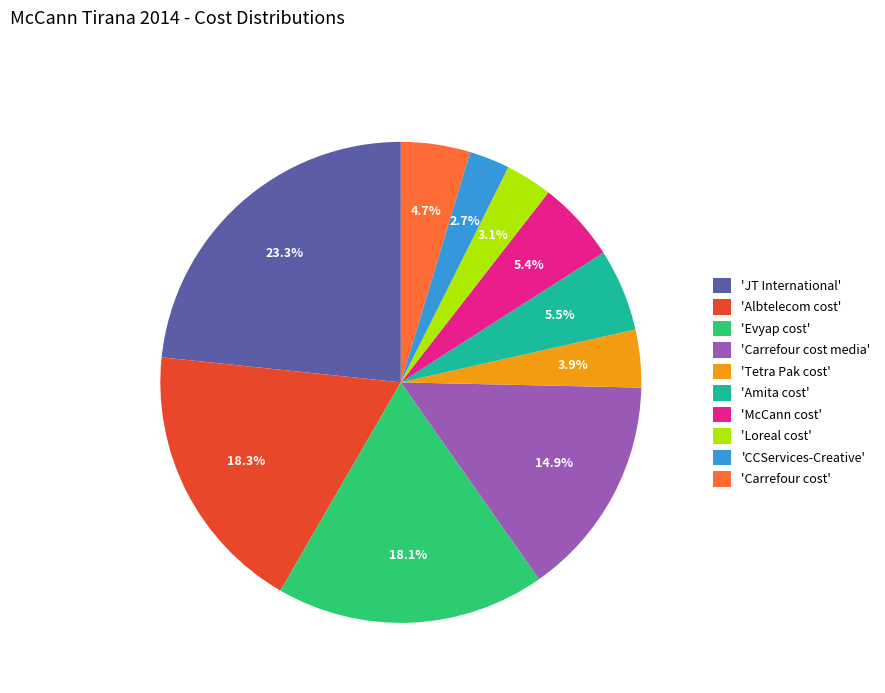

How many slices are in this pie chart?

10